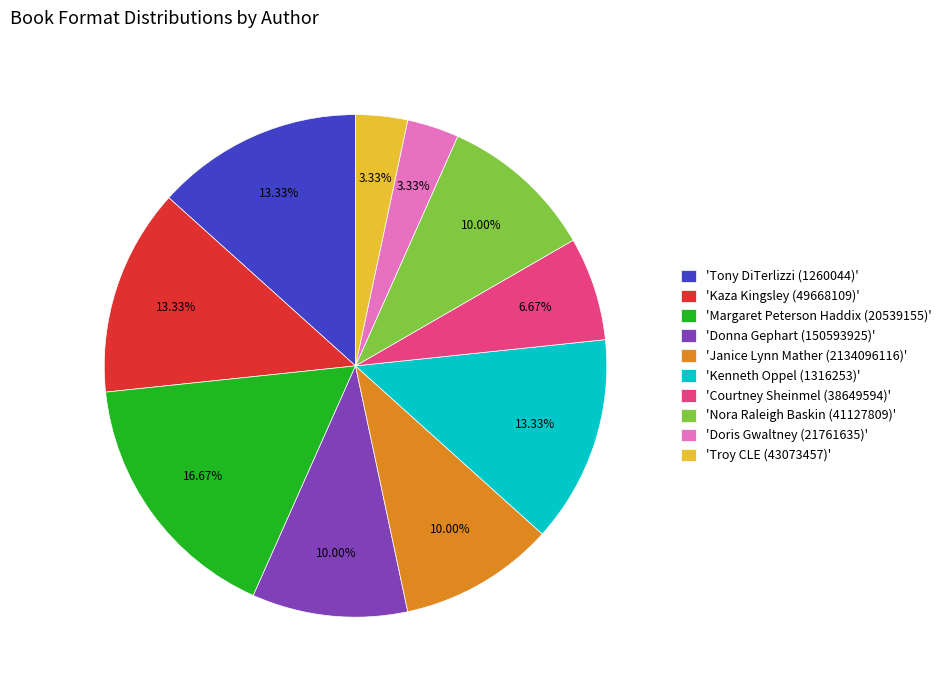

Between 'Nora Raleigh Baskin (41127809)' and 'Courtney Sheinmel (38649594)', which is larger?

'Nora Raleigh Baskin (41127809)'